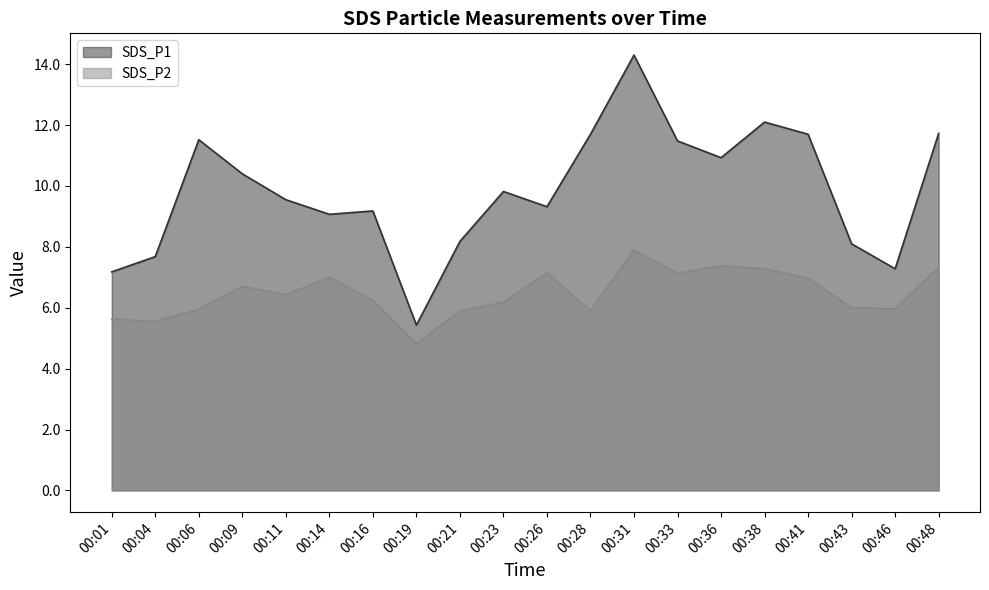

What value does the SDS_P1 series have at 00:14?

9.1